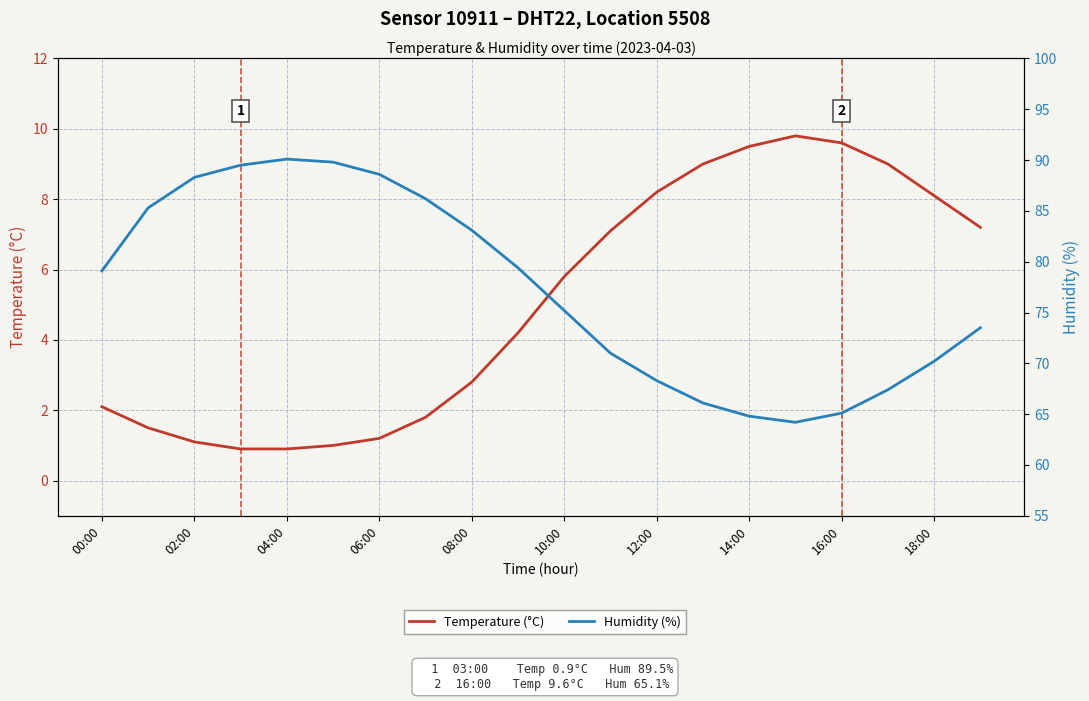

List the series in order of their overall mean, lowest first.

Temperature (°C), Humidity (%)